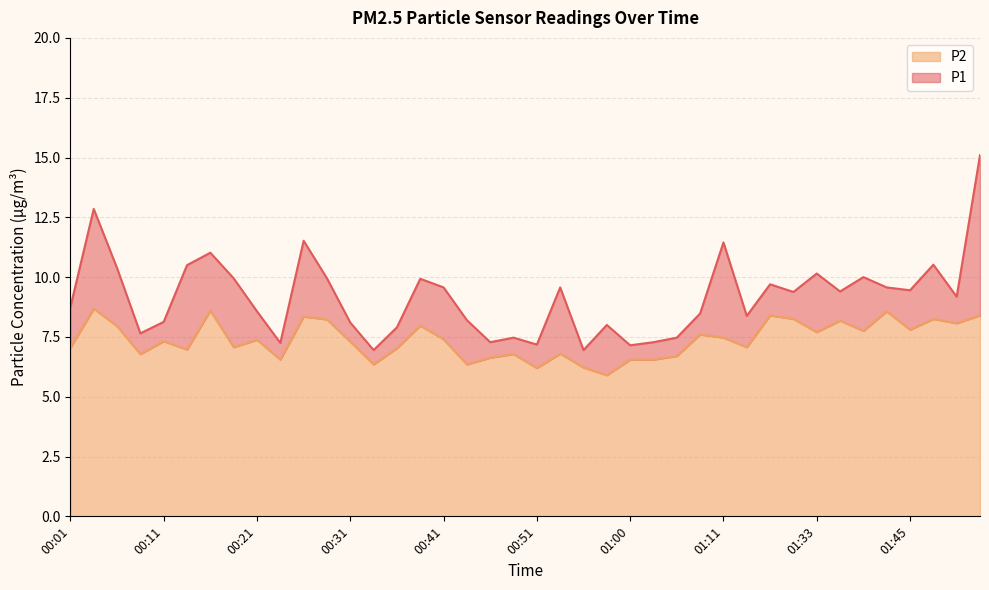

True or false: P1 and P2 cross at least once.

False